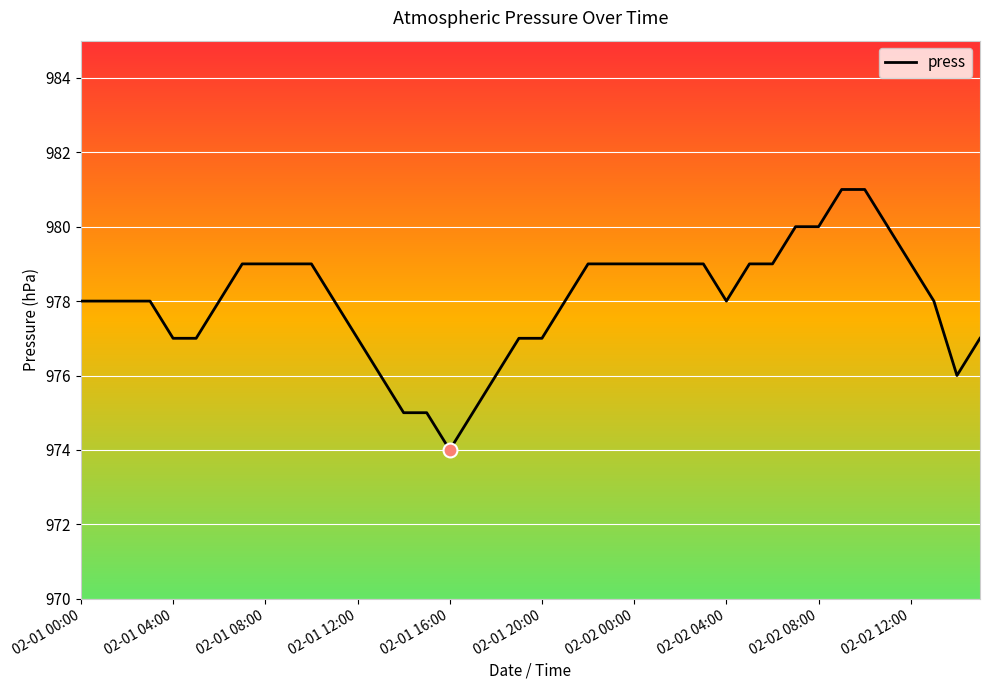

What is the smallest value displayed?

974